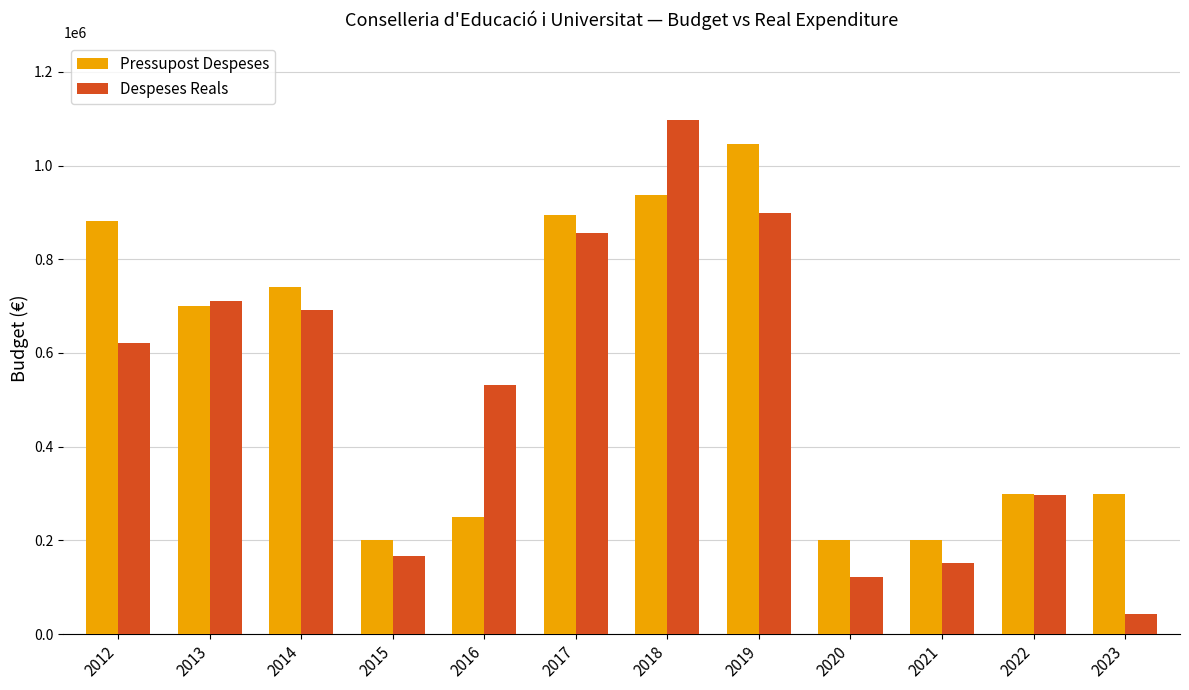

How many series are shown in this chart?

2